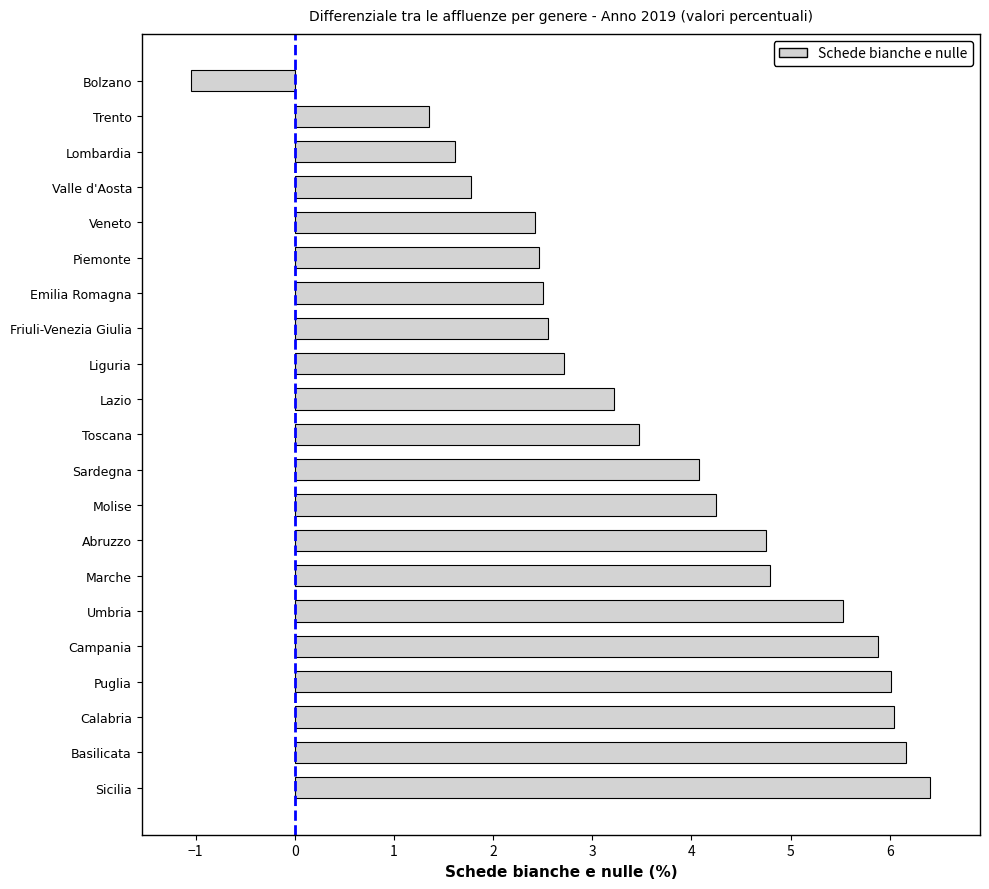

What is the difference between the values at Piemonte and Puglia?

3.5